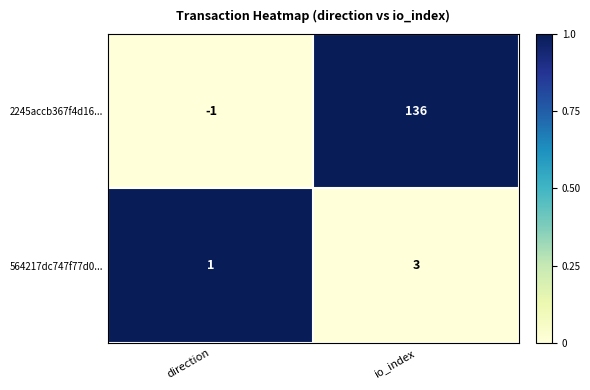

Which series changed the most between direction and io_index?

2245accb367f4d16...